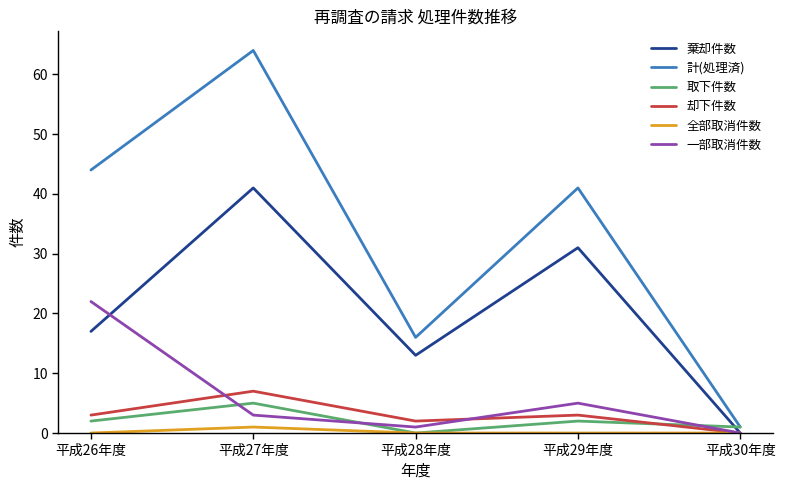

How many interior local valleys does the 却下件数 series have?

1